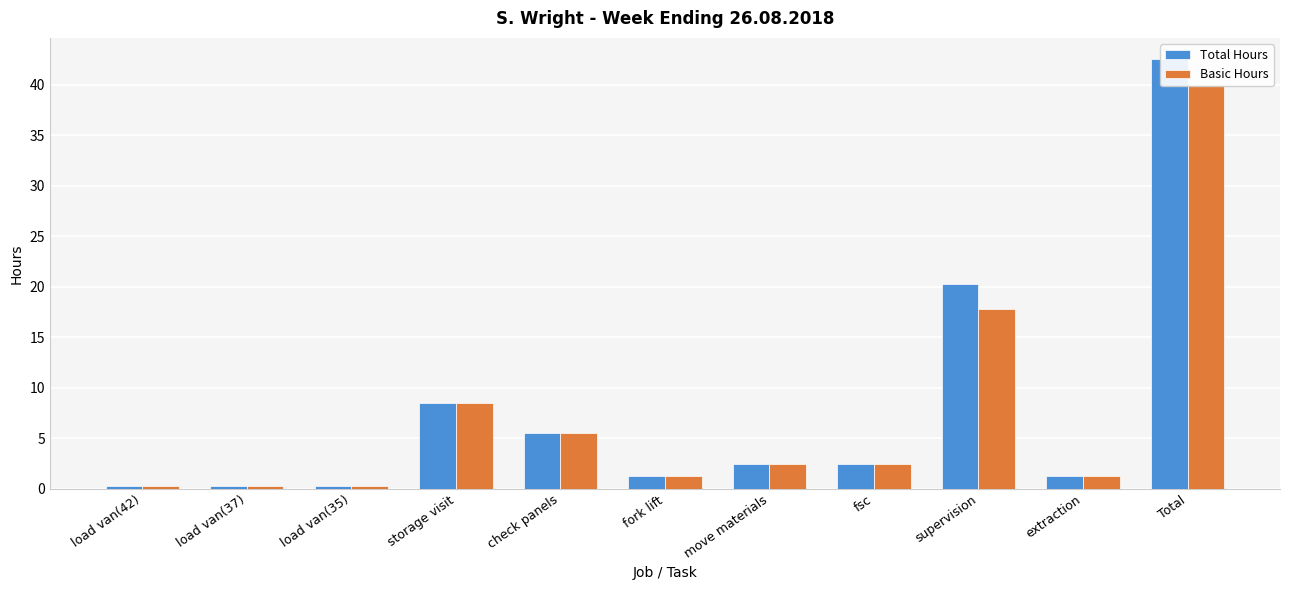

What is the label of the 6th bar from the right?

fork lift